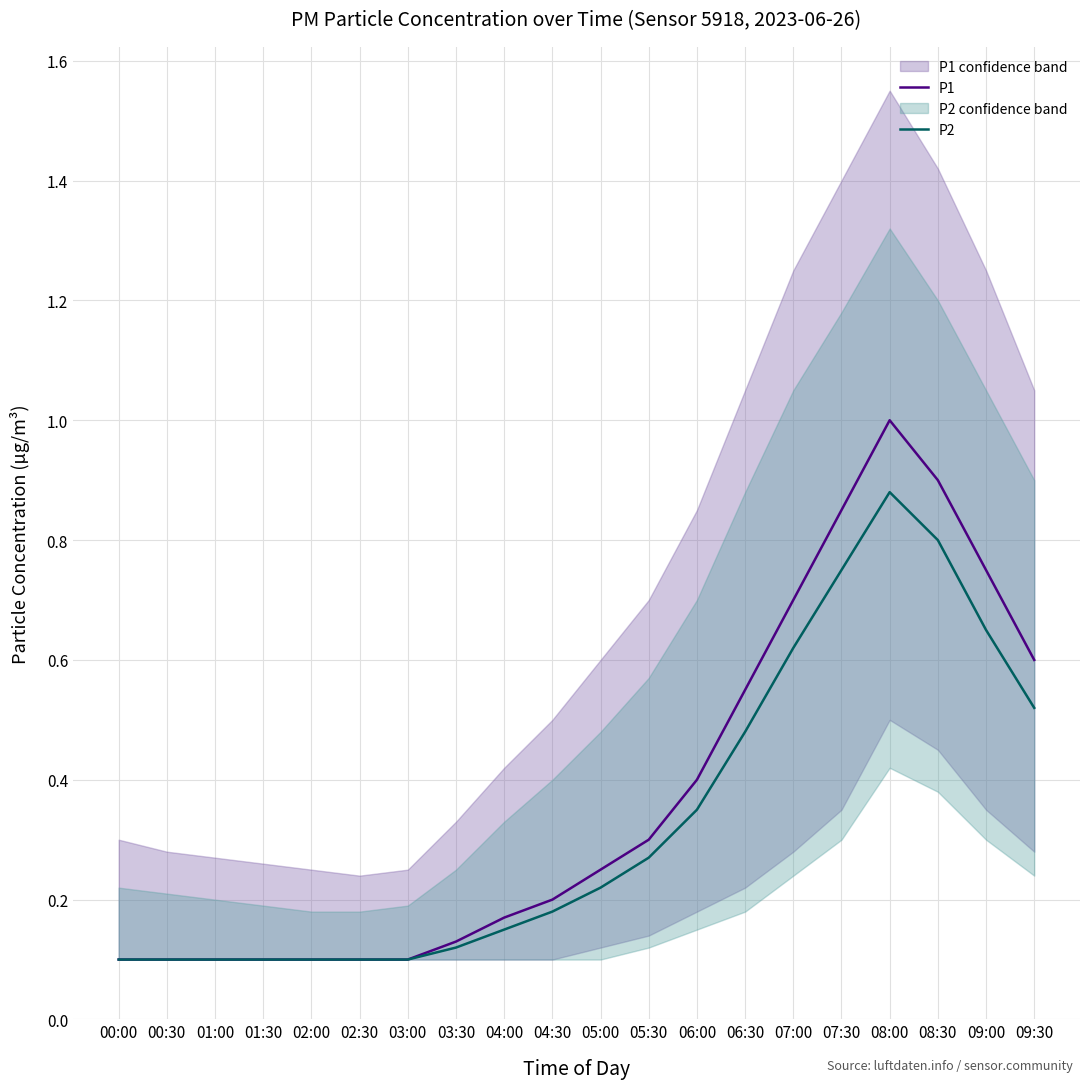

The value of P2 at 05:30 is 0.3. True or false?

True